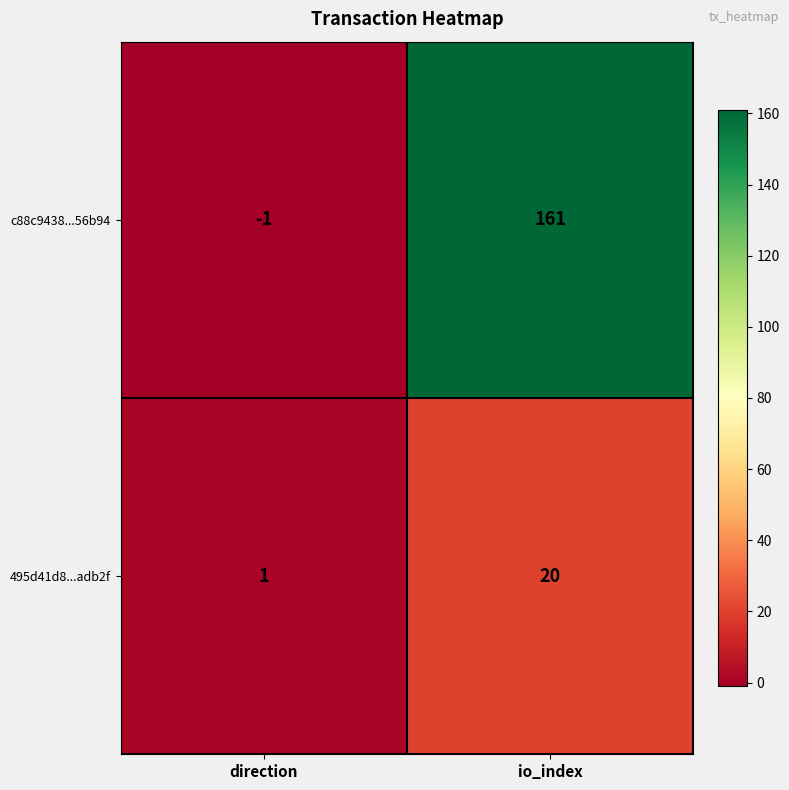

The c88c9438...56b94 series shows -1 at direction. True or false?

True